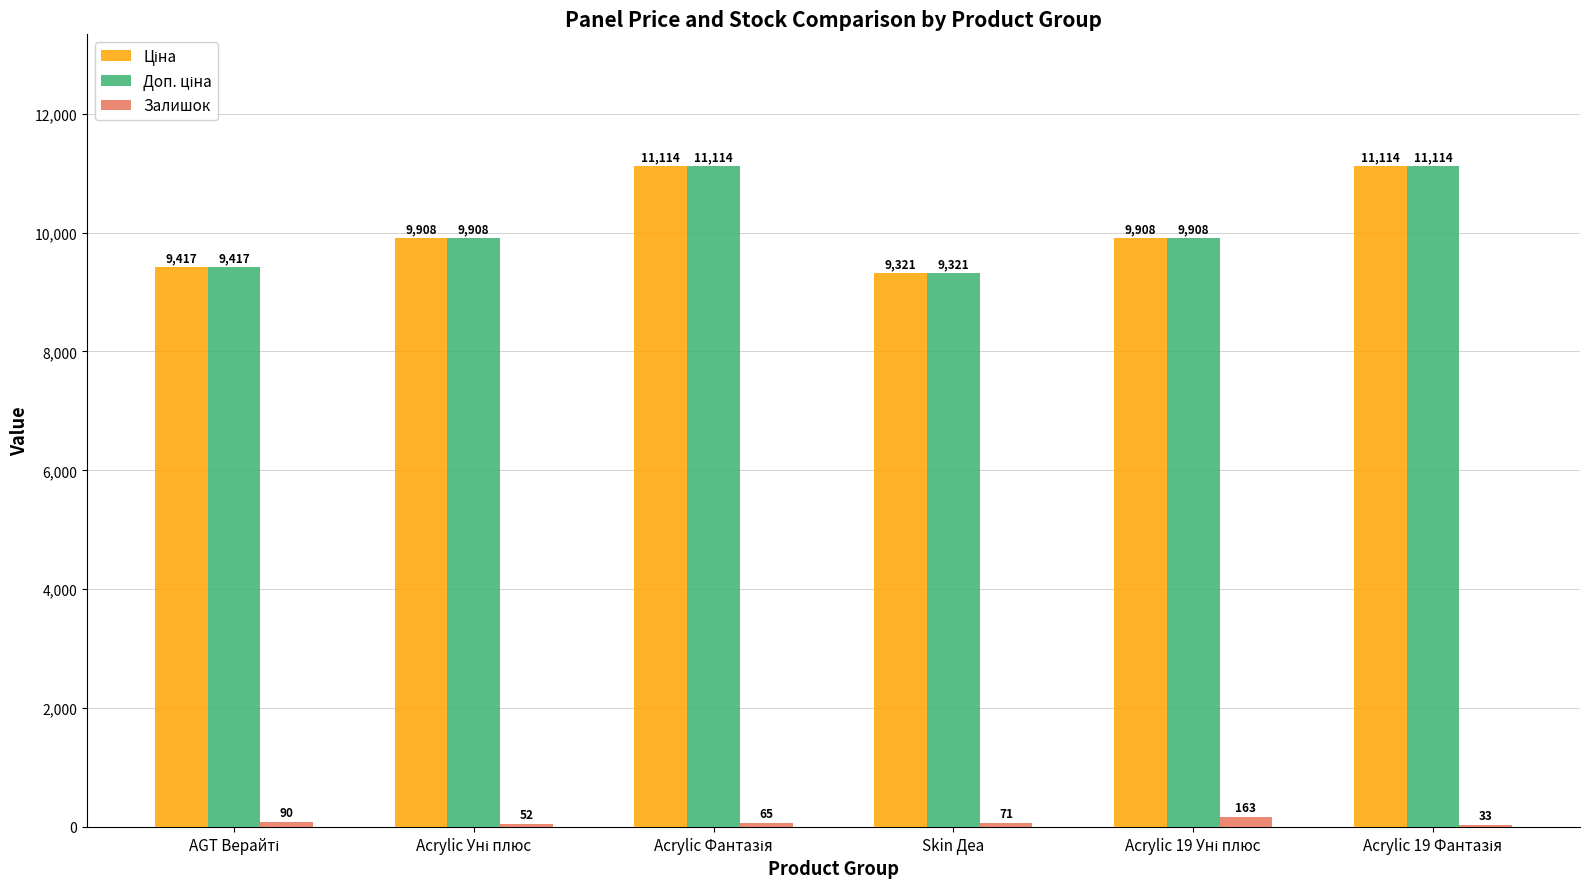

What is the greatest value displayed?

11113.6